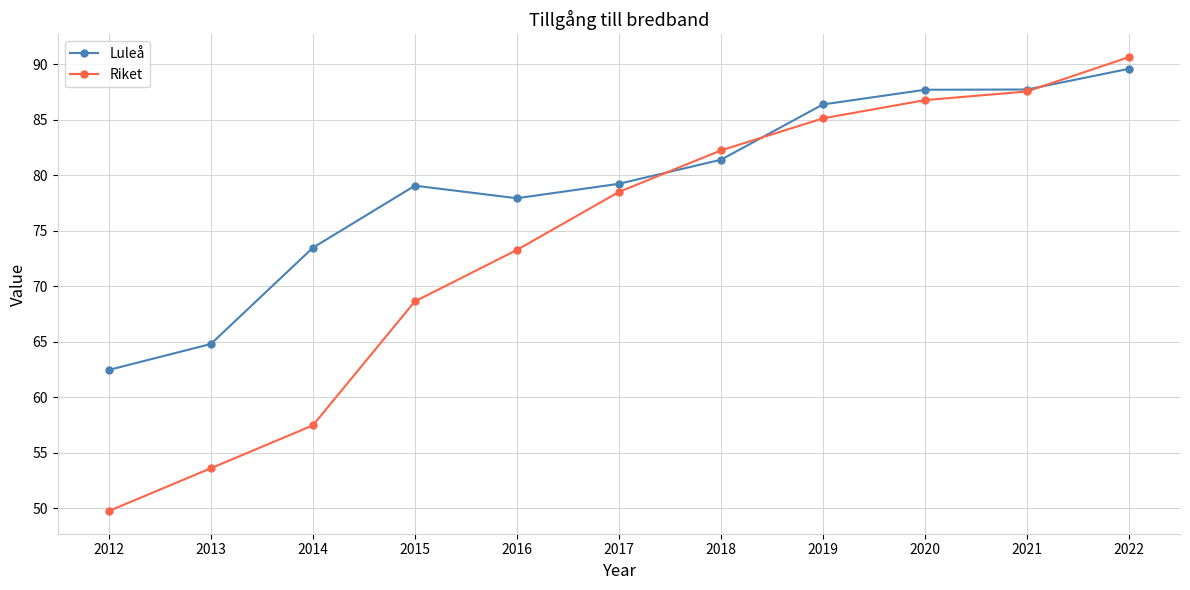

At which label is Riket closest to 70?

2015